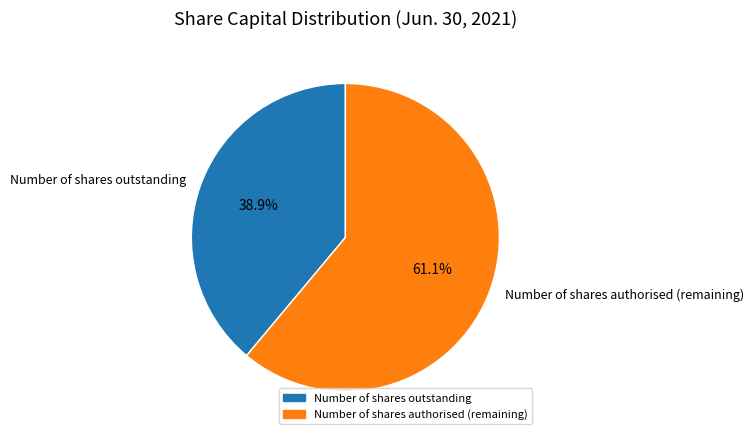

Count the number of slices in the pie.

2